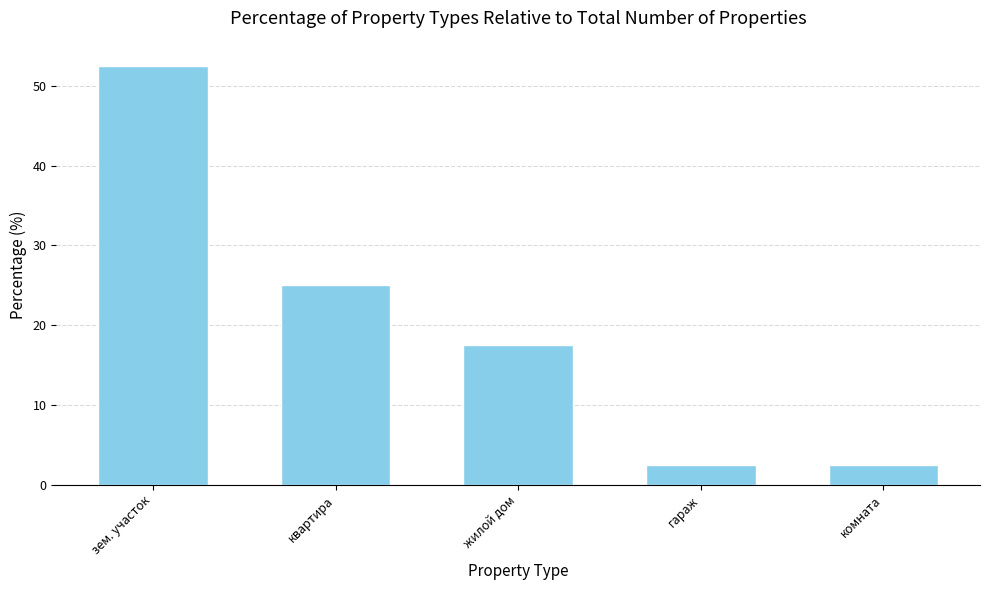

At which label does the data first exceed 17?

зем. участок